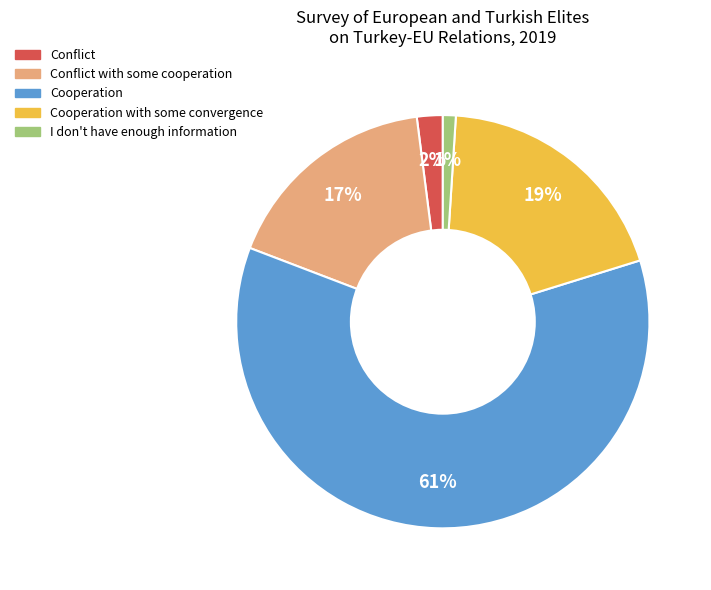

Approximately how many times larger is the value at I don't have enough information compared to Conflict?

0.5